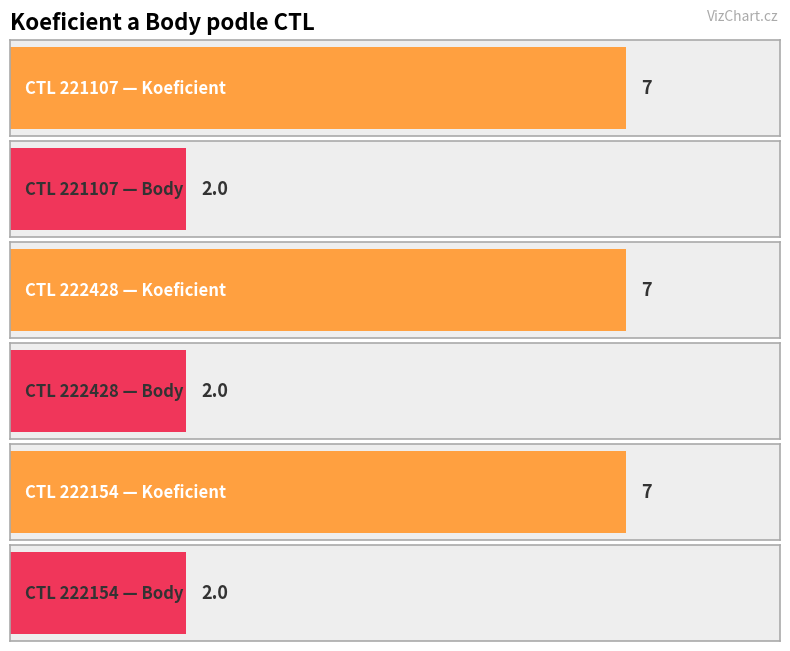

The Body series shows 2 at 221107. True or false?

True